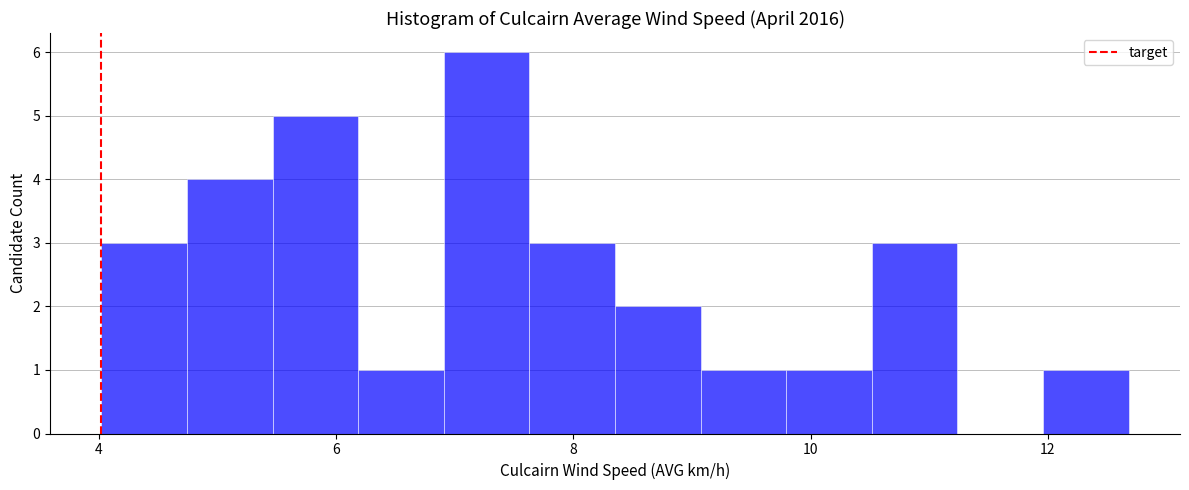

Read against the x-axis, roughly where is the centre of the tallest bar?

7.2